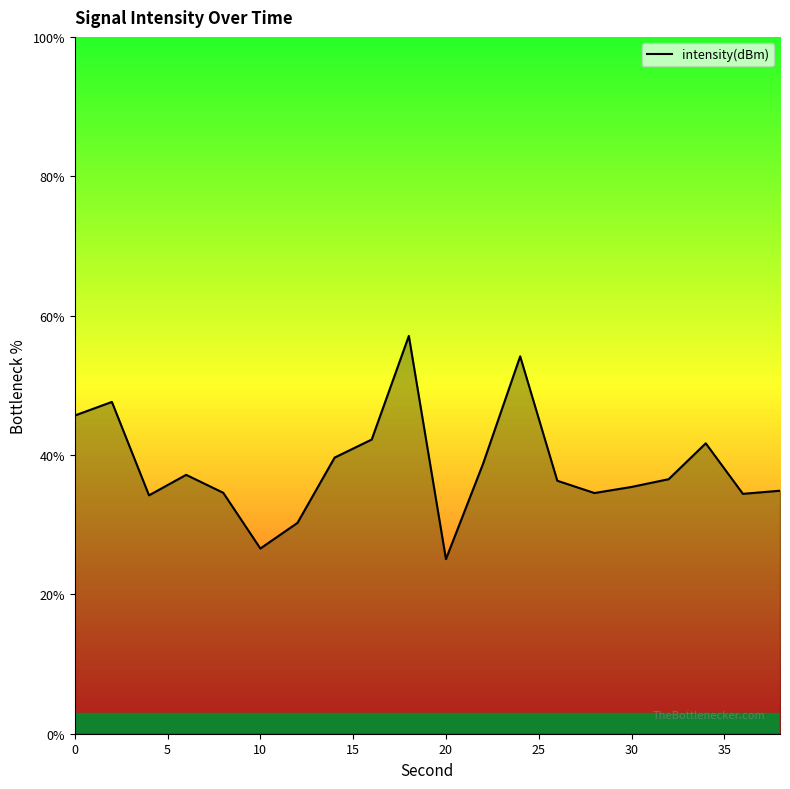

What is the difference between the maximum and minimum values?

32.0